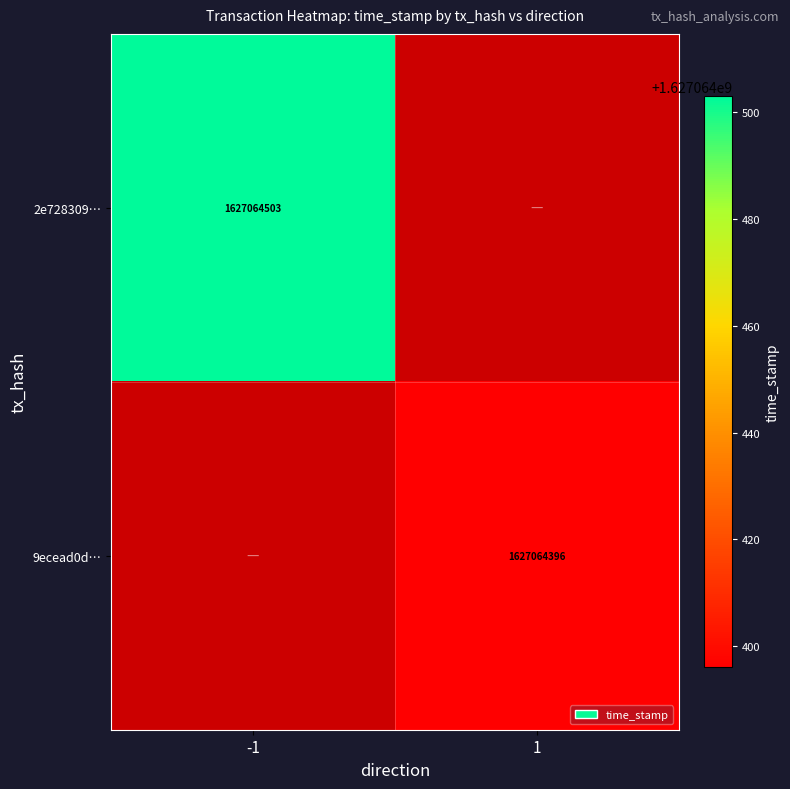

The 2e728309… series shows 933037802 at -1. True or false?

False